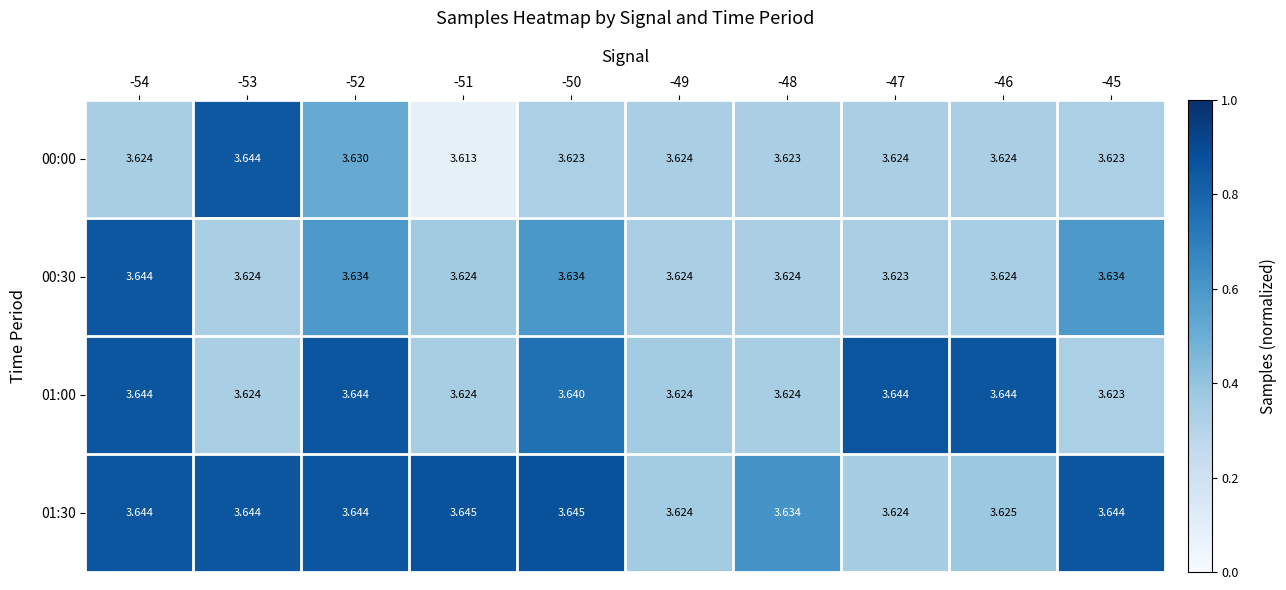

What is the spread (max minus min) of values at -47?

0.0